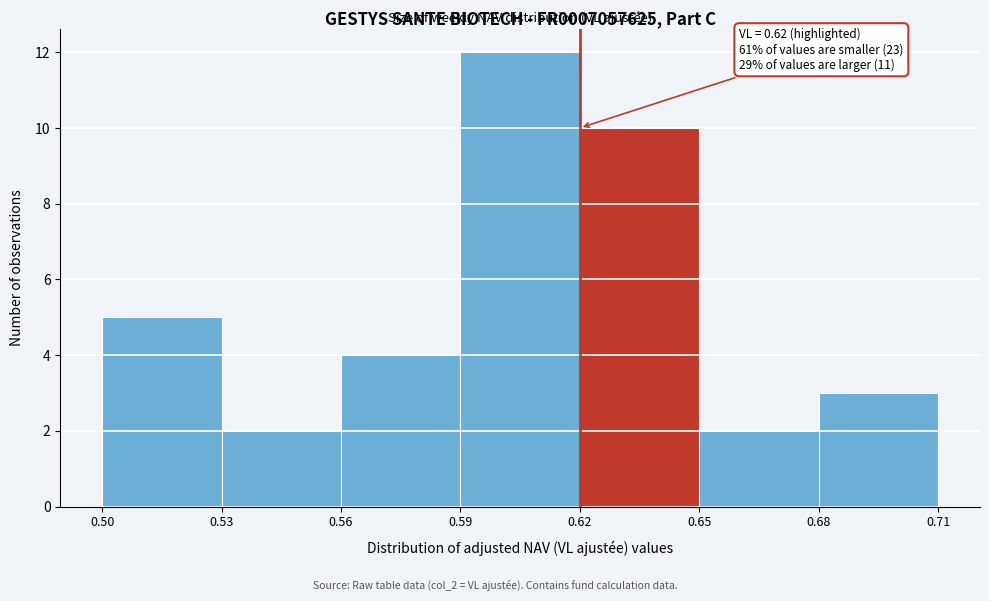

Which range on the x-axis has the tallest bar?

0.59 to 0.62